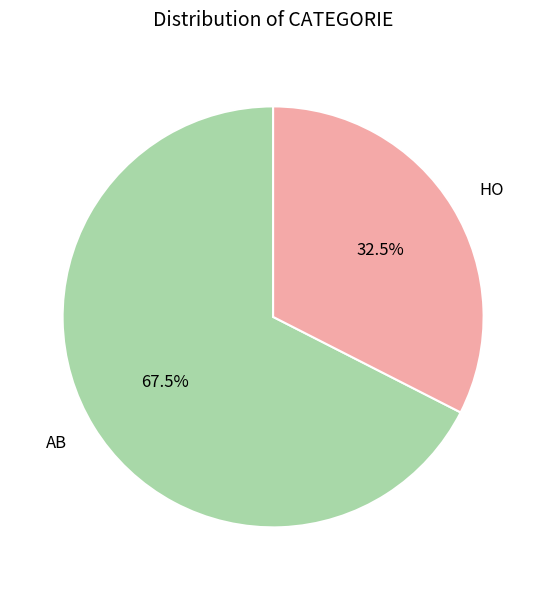

Rank the categories by value from highest to lowest.

AB, HO